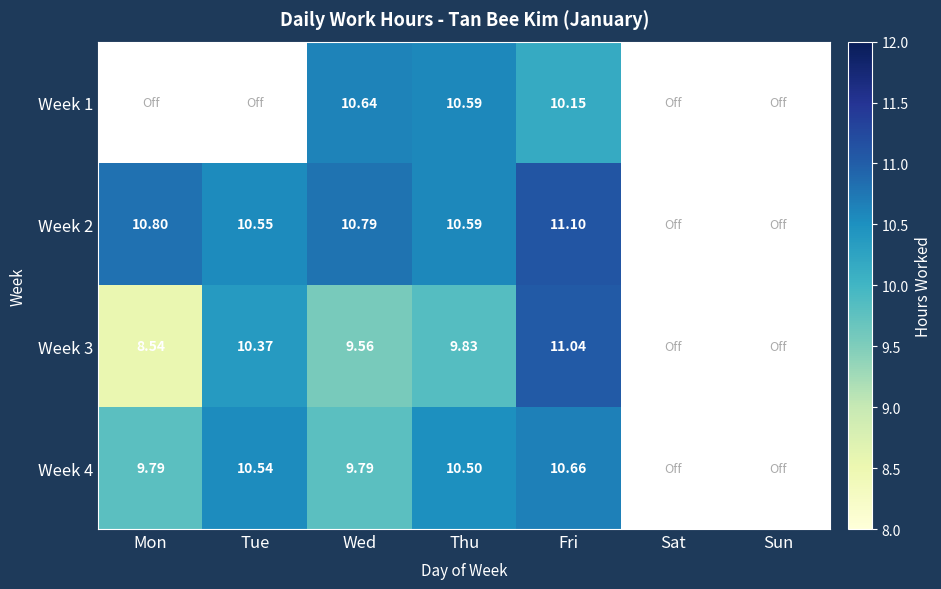

Is the value of Week 1 at Wed greater than the value of Week 3 at Tue?

Yes